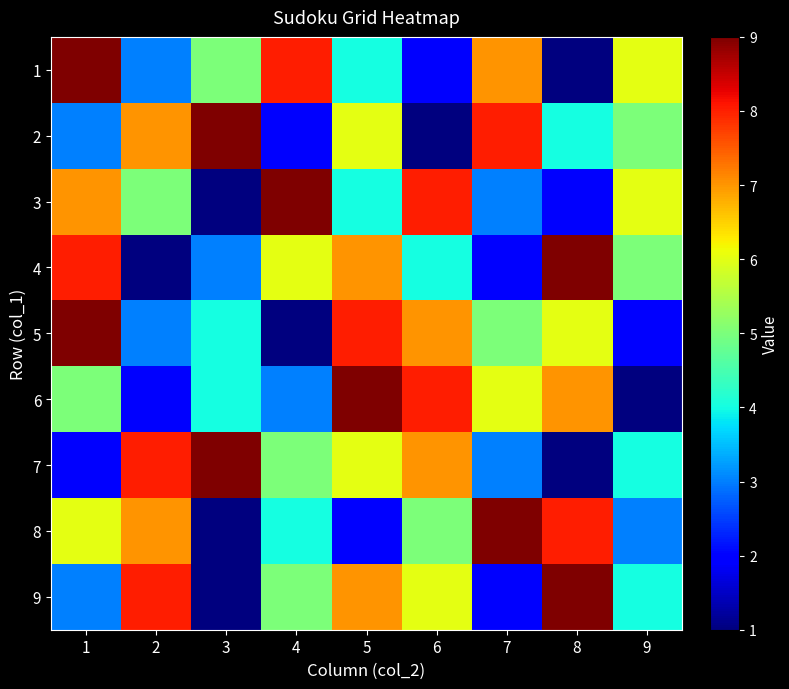

What is the spread (max minus min) of values at 4?

8